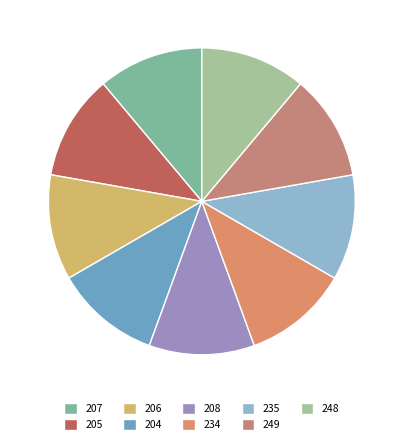

What is the ratio of the value at 204 to the value at 249?

1.0